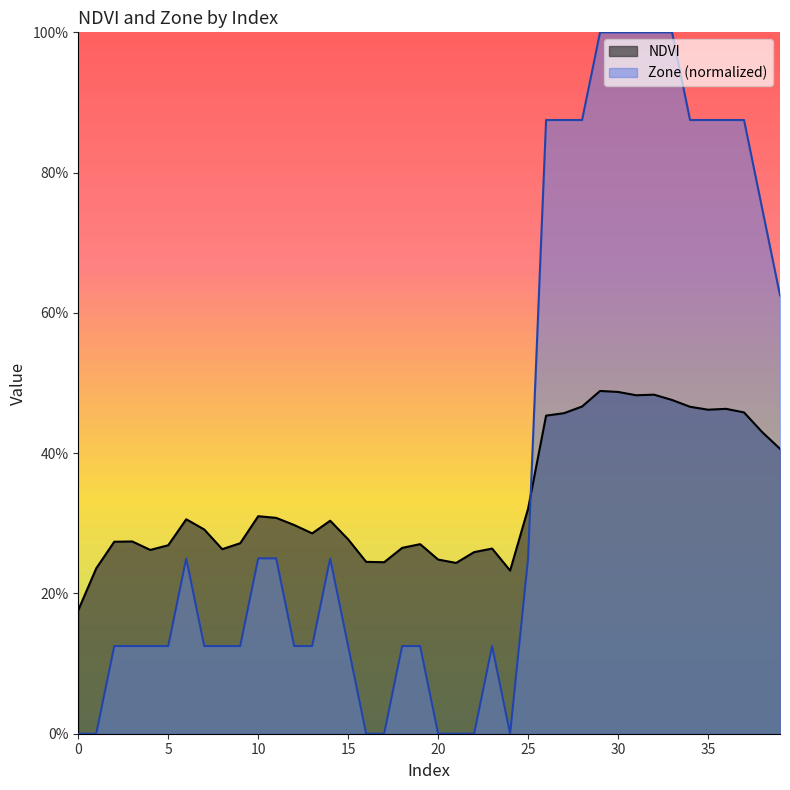

What is the value of the NDVI point at the 13th from the left?

0.3